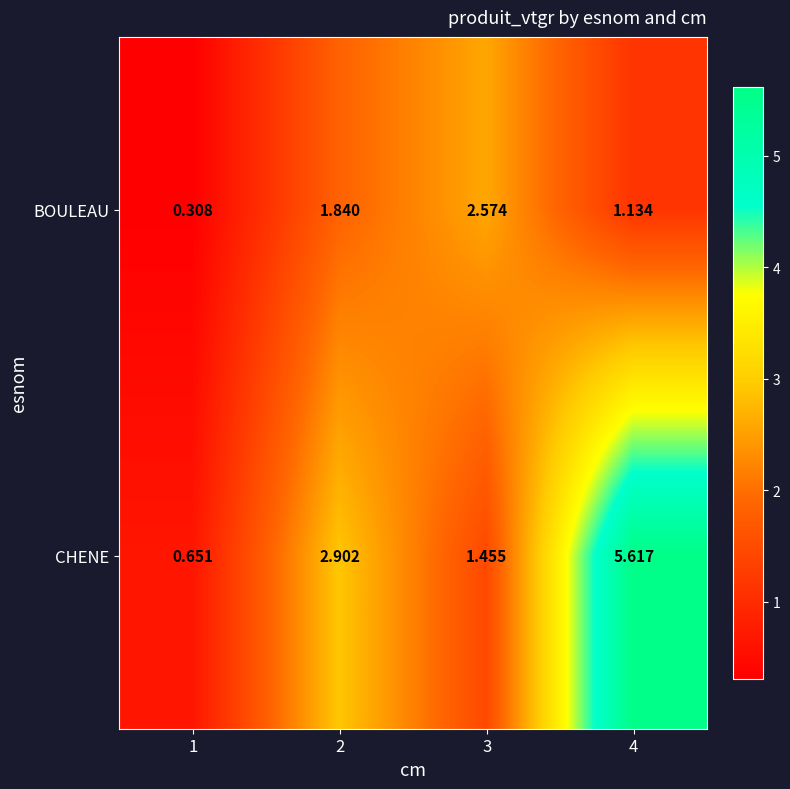

What is the total value across all series at 2?

4.7